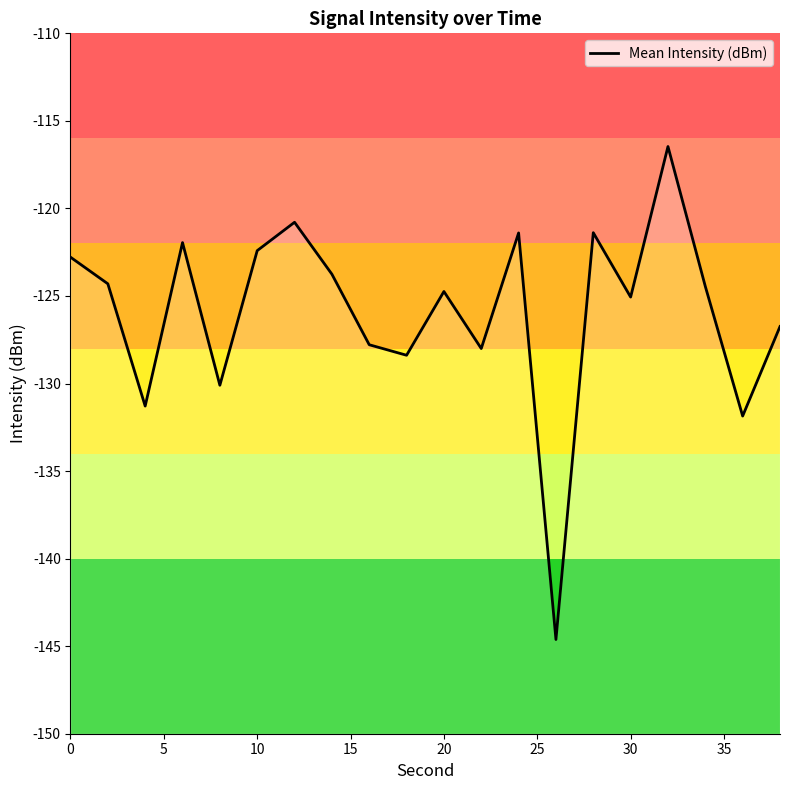

Reading left to right, transcribe all the data shown in this chart.

-122.8	-124.3	-131.3	-122.0	-130.1	-122.4	-120.8	-123.8	-127.8	-128.4	-124.7	-128.0	-121.4	-144.6	-121.4	-125.1	-116.5	-124.5	-131.9	-126.7